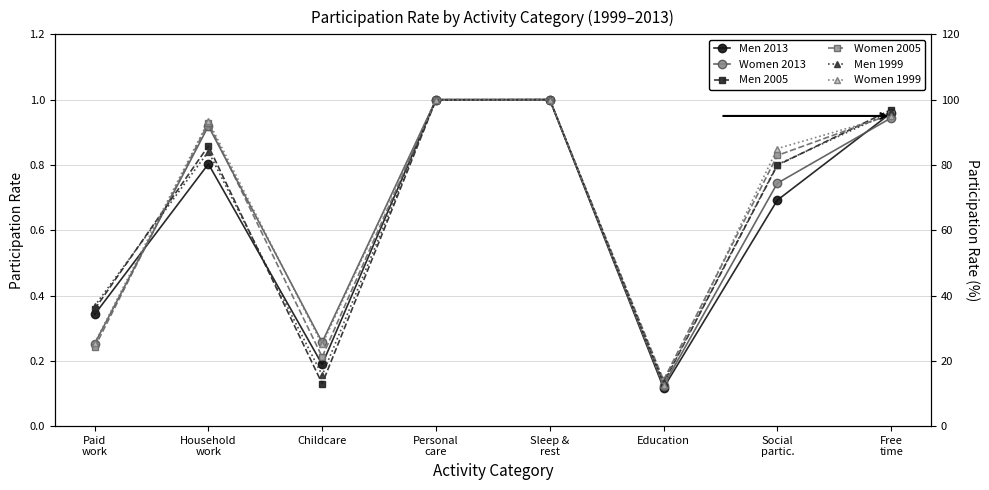

At which category does Women 2005 reach its first local valley?

Childcare